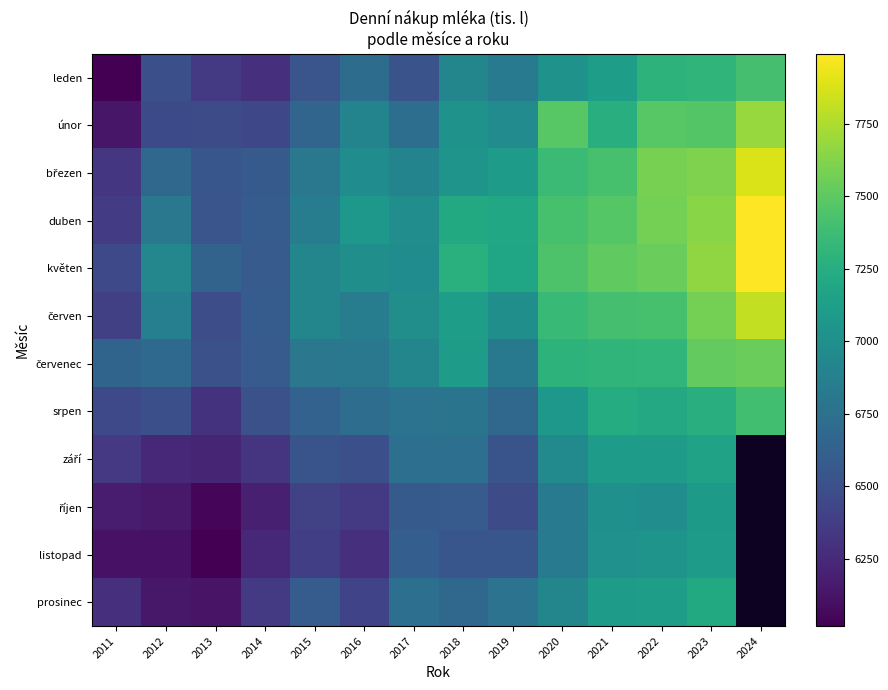

Which series has the largest total across all categories?

květen